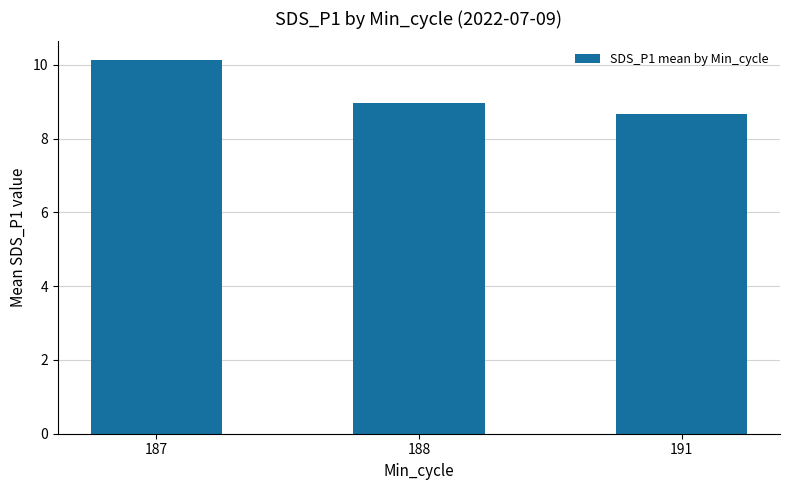

What is the value of the 2nd bar from the left?

9.0